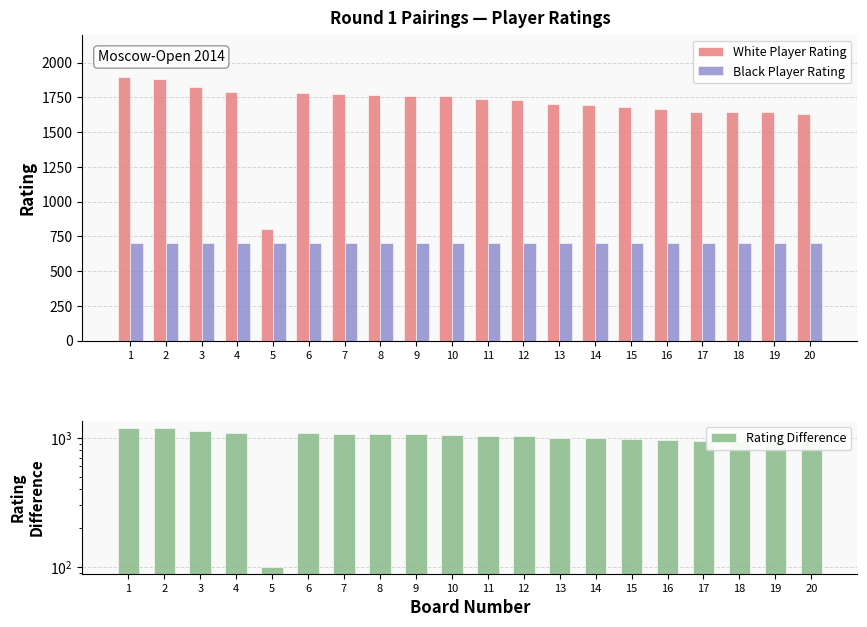

Where is Black Player Rating nearest to the value 700?

1